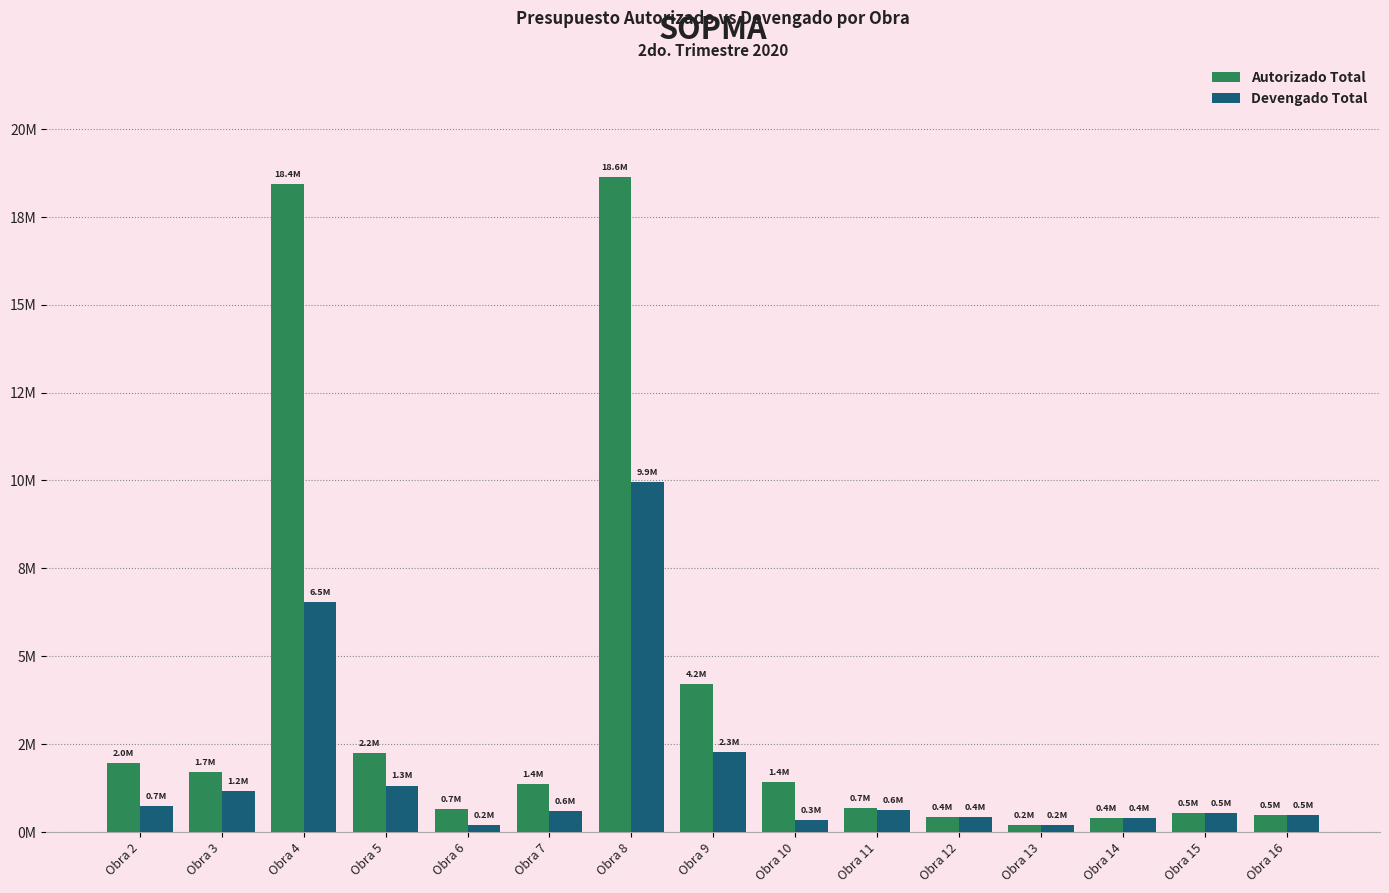

Are the bars grouped side by side (vs. stacked)?

Yes